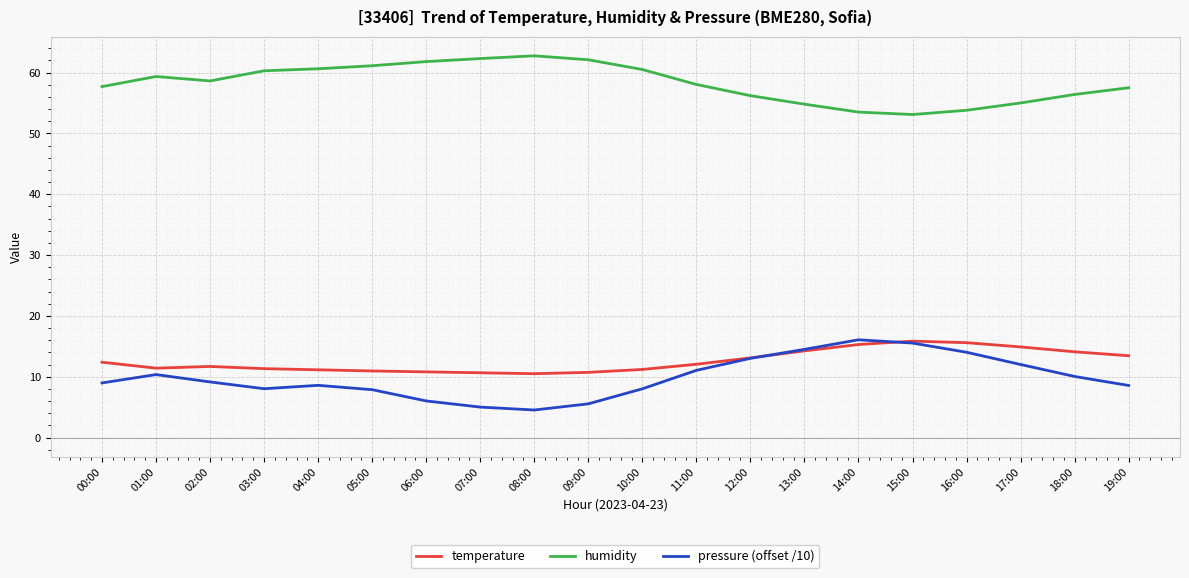

True or false: temperature has a value of 10.7 at 09:00.

True